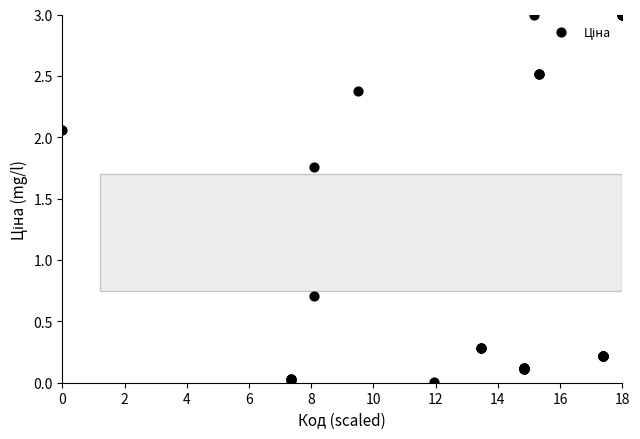

What Y value in the scatter plot is closest to 1?

0.7